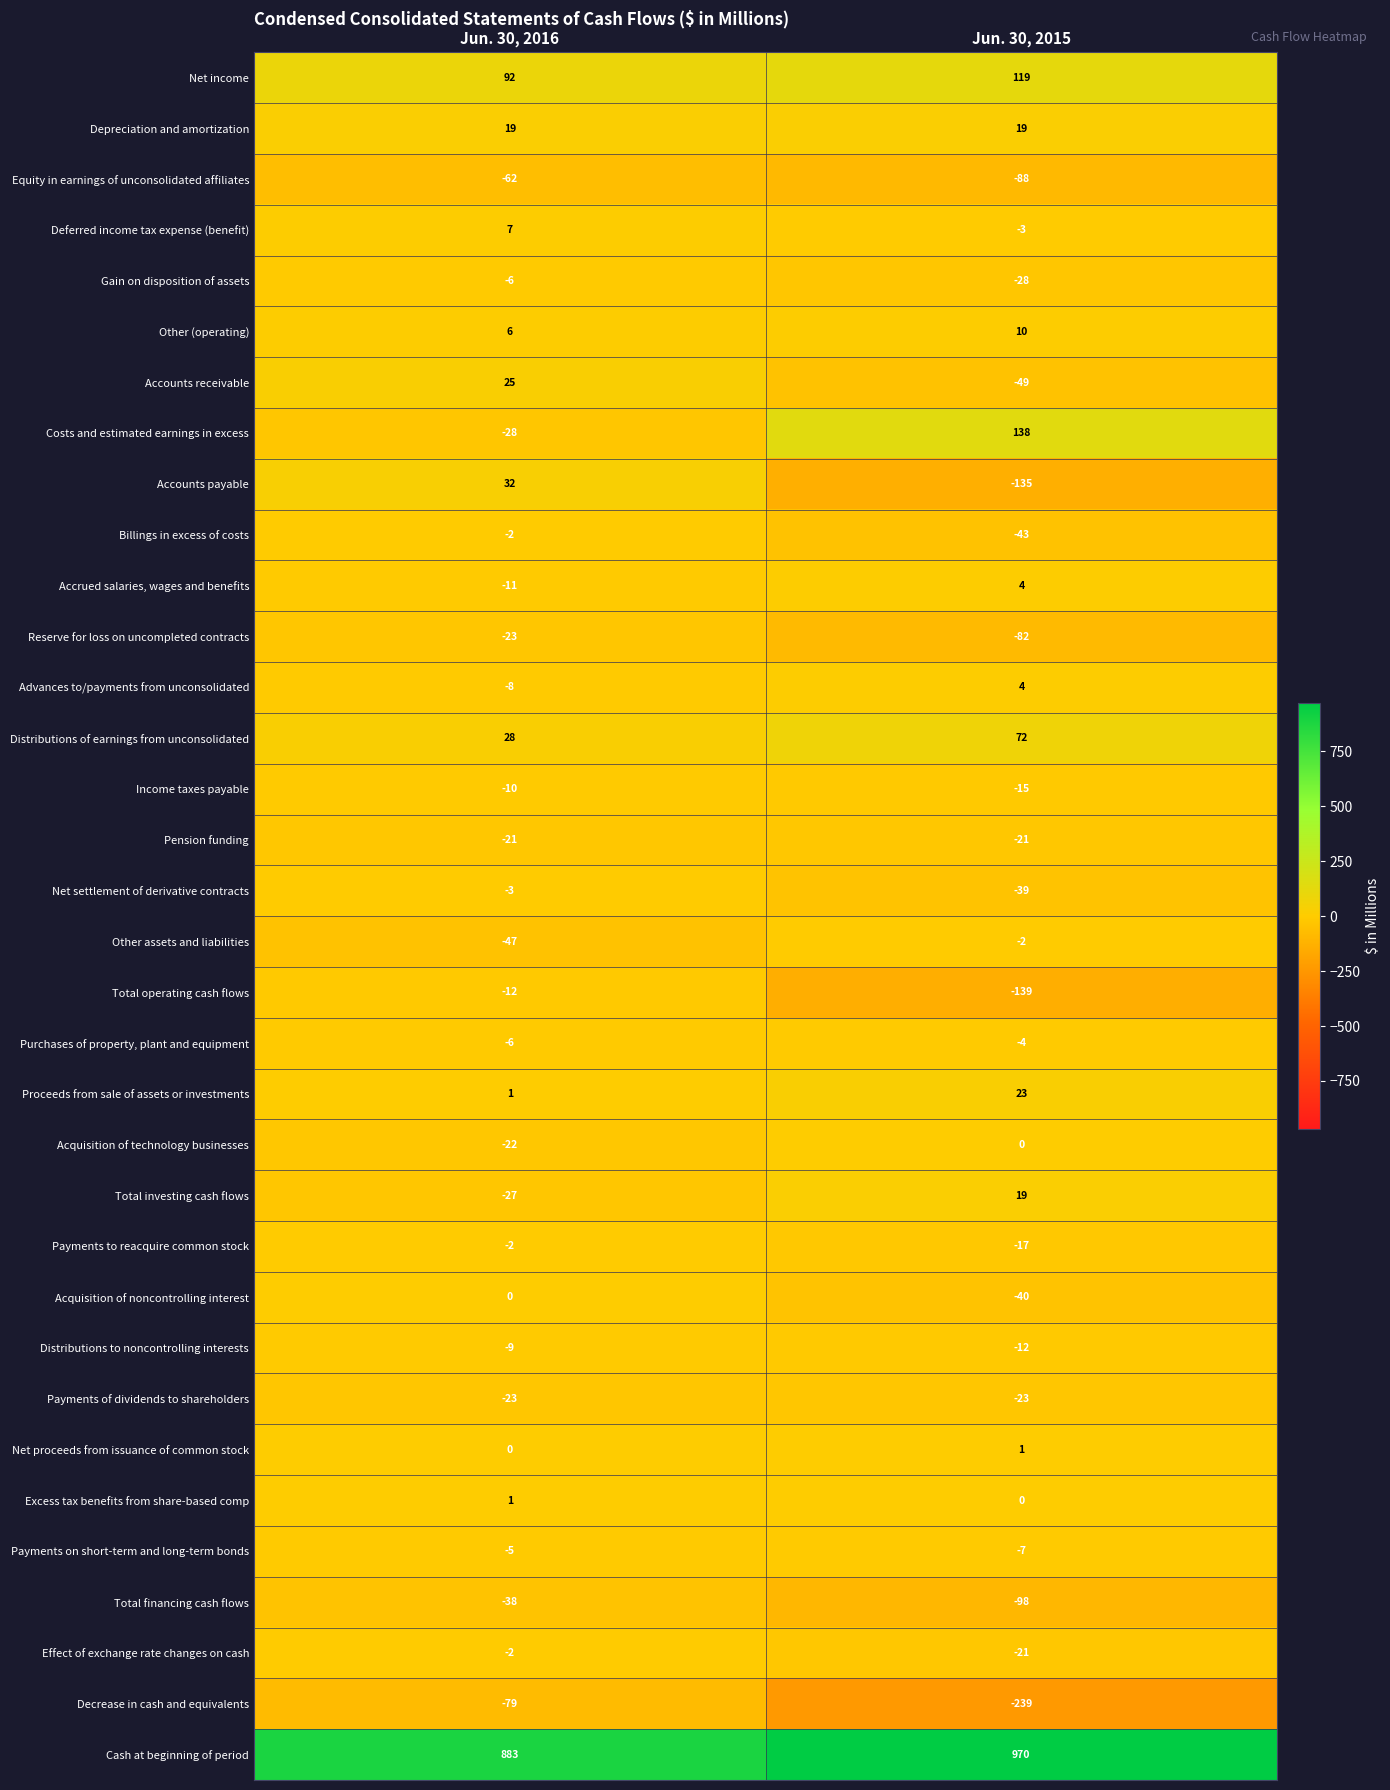

Which label corresponds to the smallest value in the chart?

Jun. 30, 2015